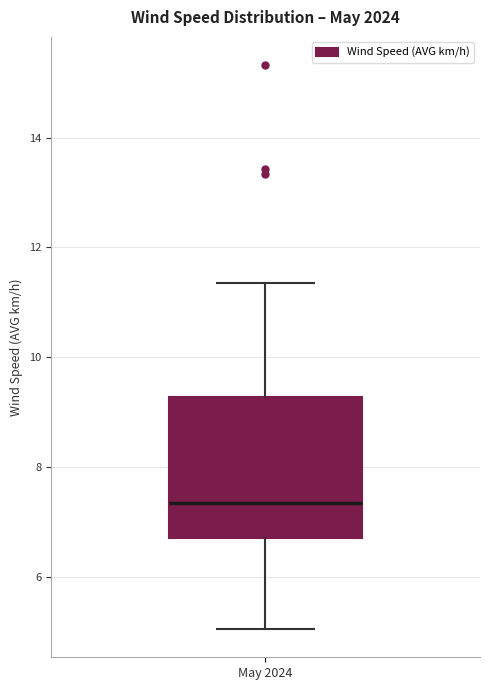

Transcribe this box plot: give where the median line is, the range the box spans, and where the two whiskers end, as read against the y-axis. The values are not printed on the chart, so give them approximately, as read against the axis.

median 7.4, box 6.8 to 9.2, whiskers 5.0 to 11.4